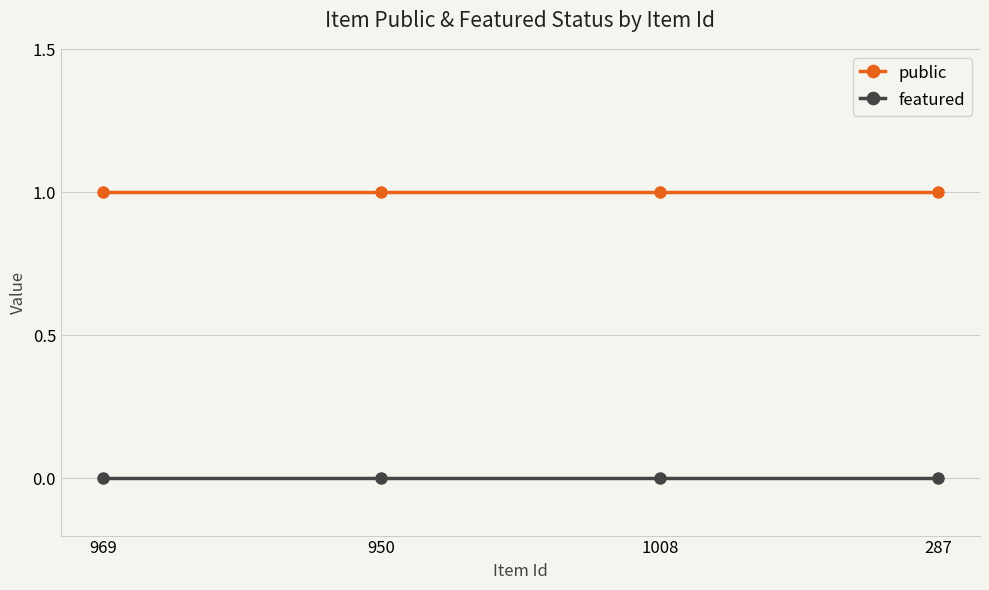

True or false: featured and public intersect in this chart.

False